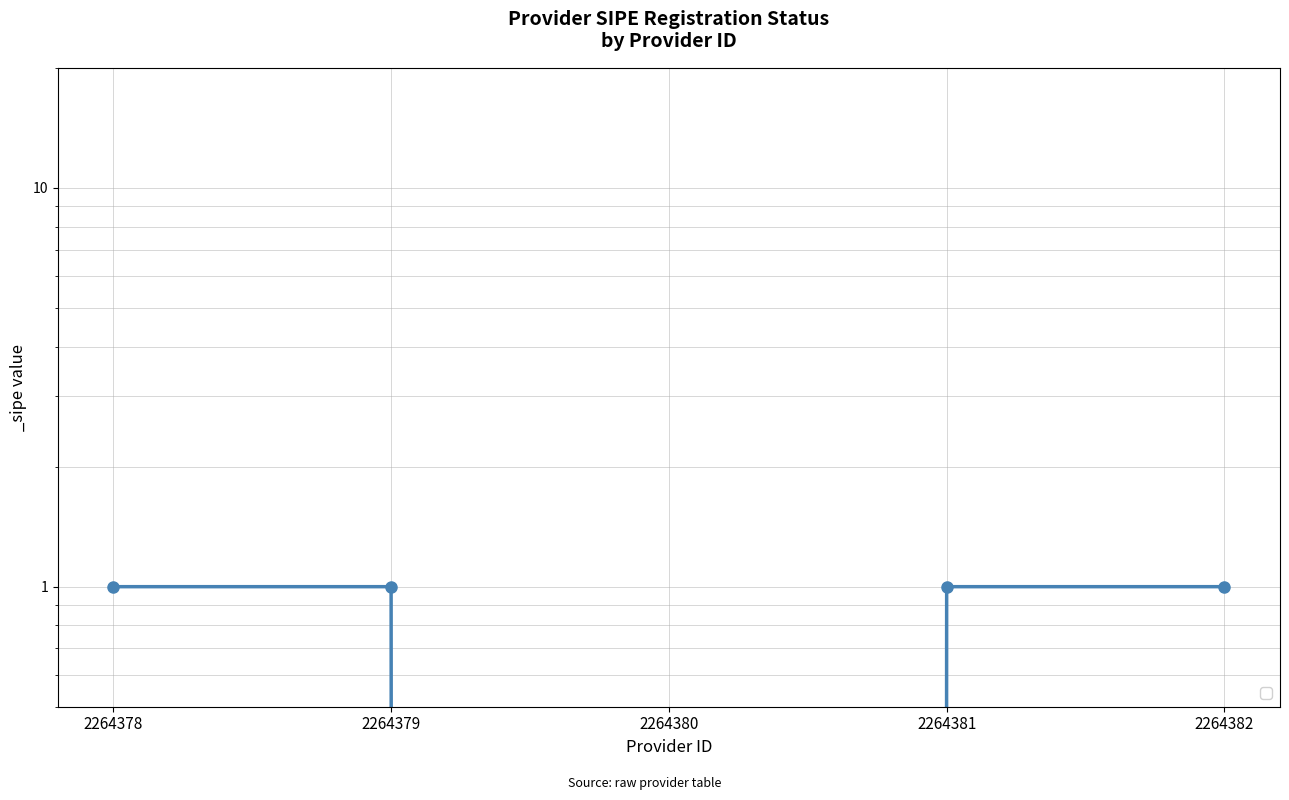

Read the value at 2264381.

1